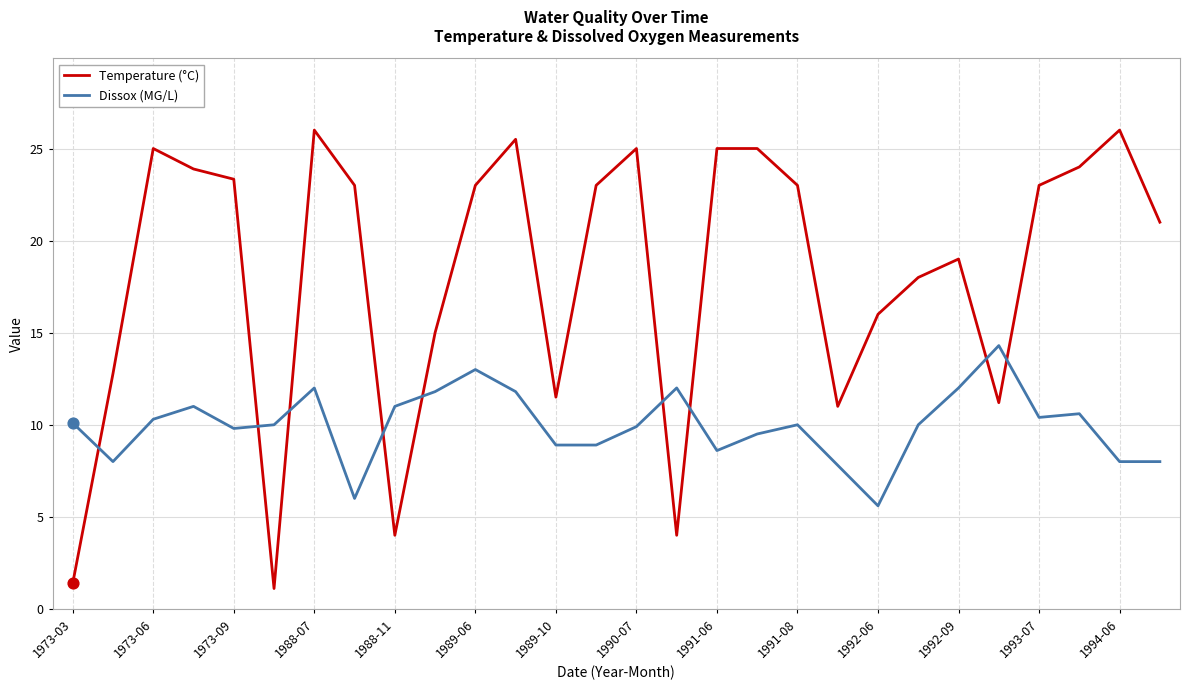

Which series has the largest range (max minus min)?

Temperature (°C)